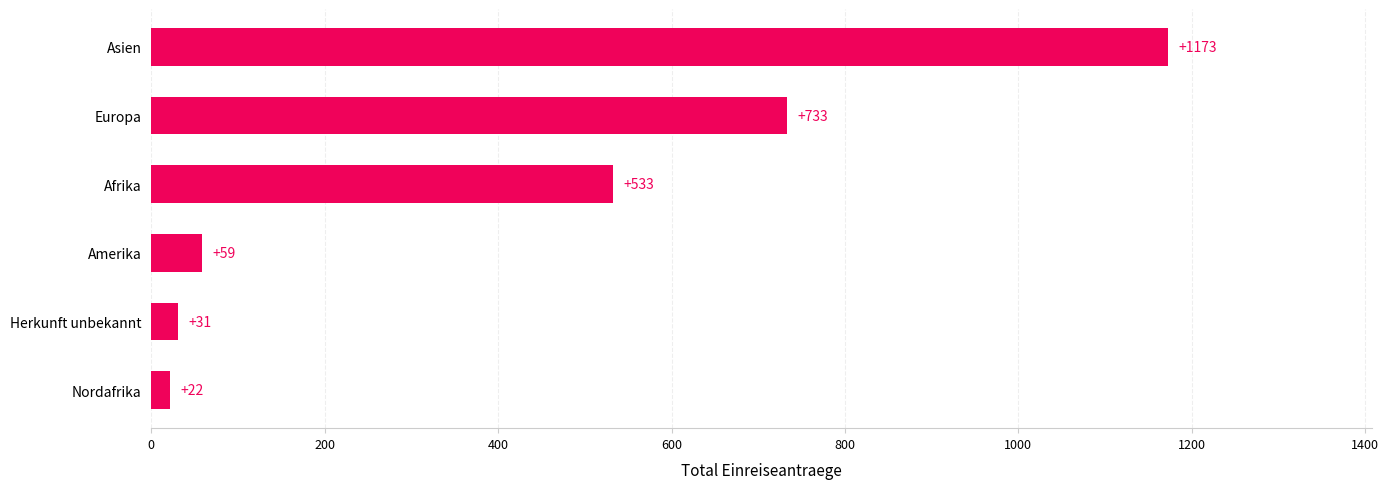

What is the difference between the maximum and minimum values?

1151